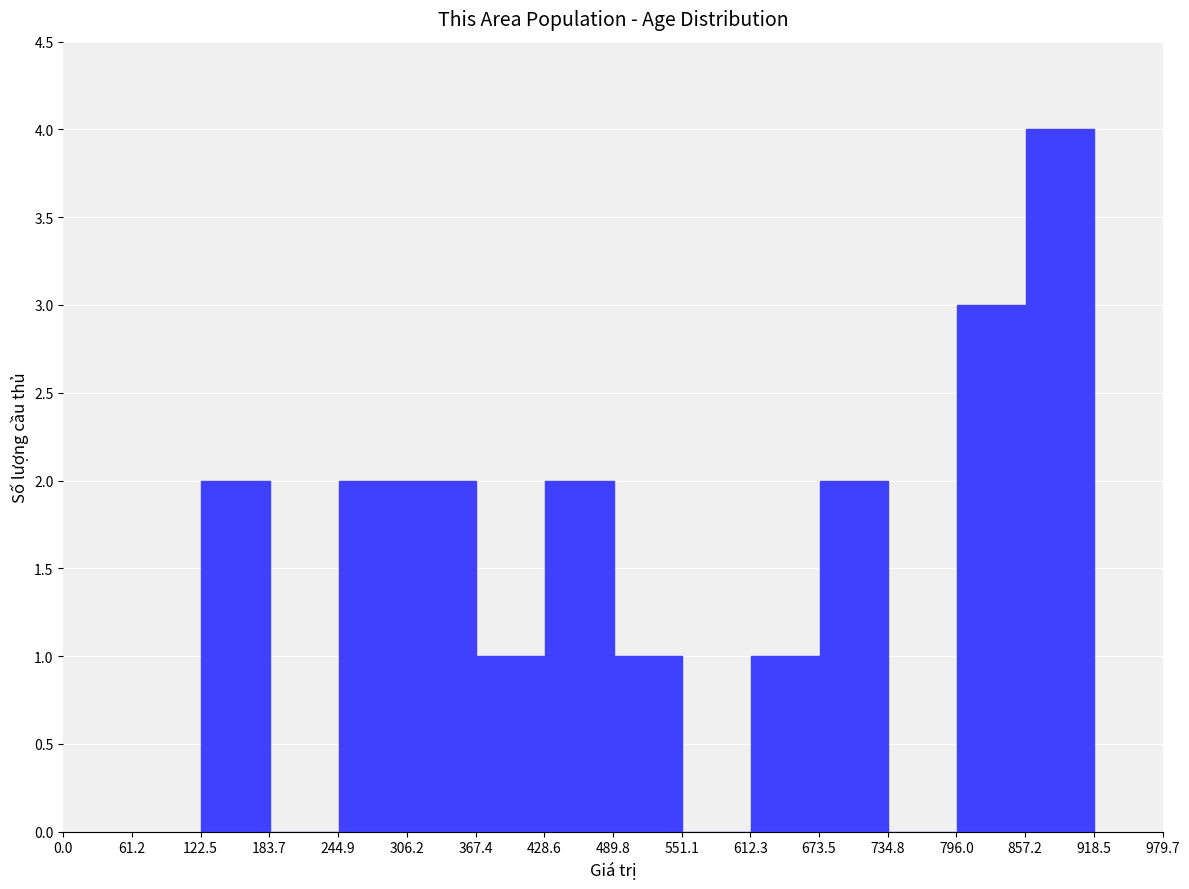

Over which range of the x-axis is the bar tallest?

860 to 920